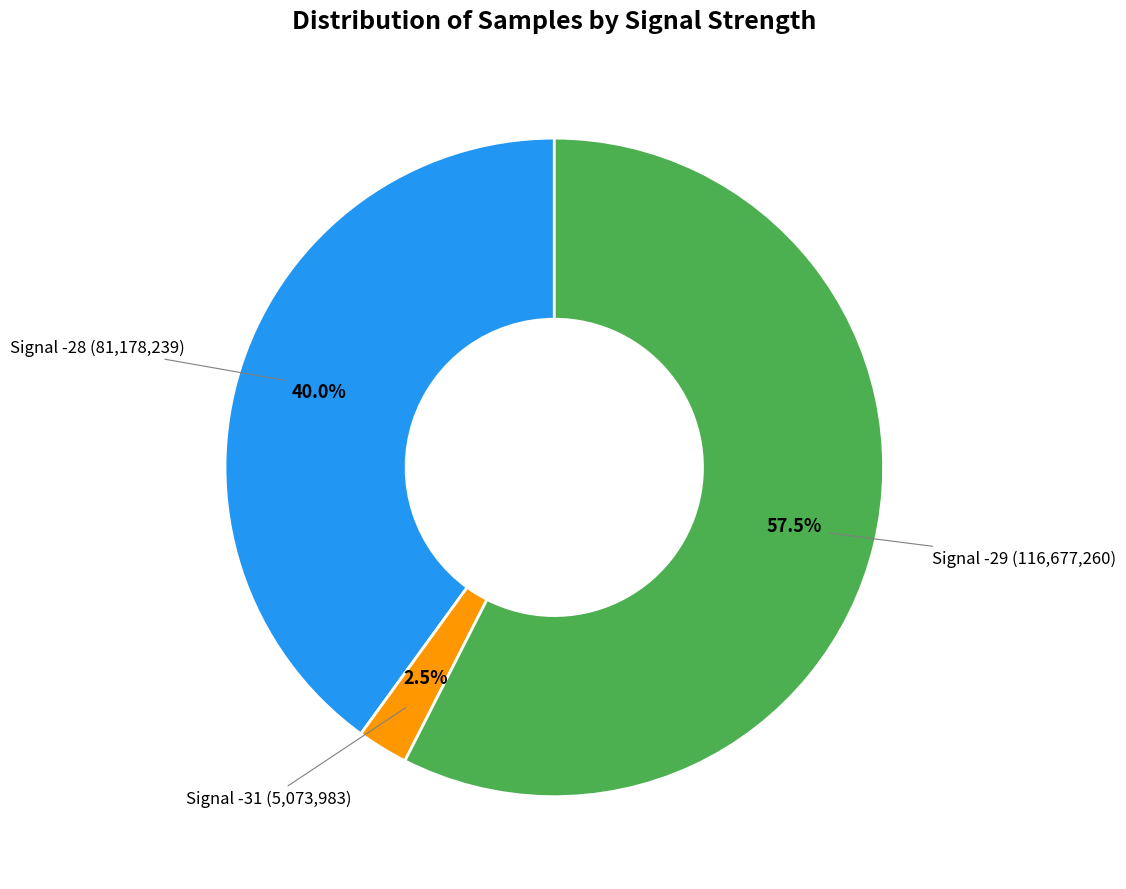

Count the number of slices in the pie.

3